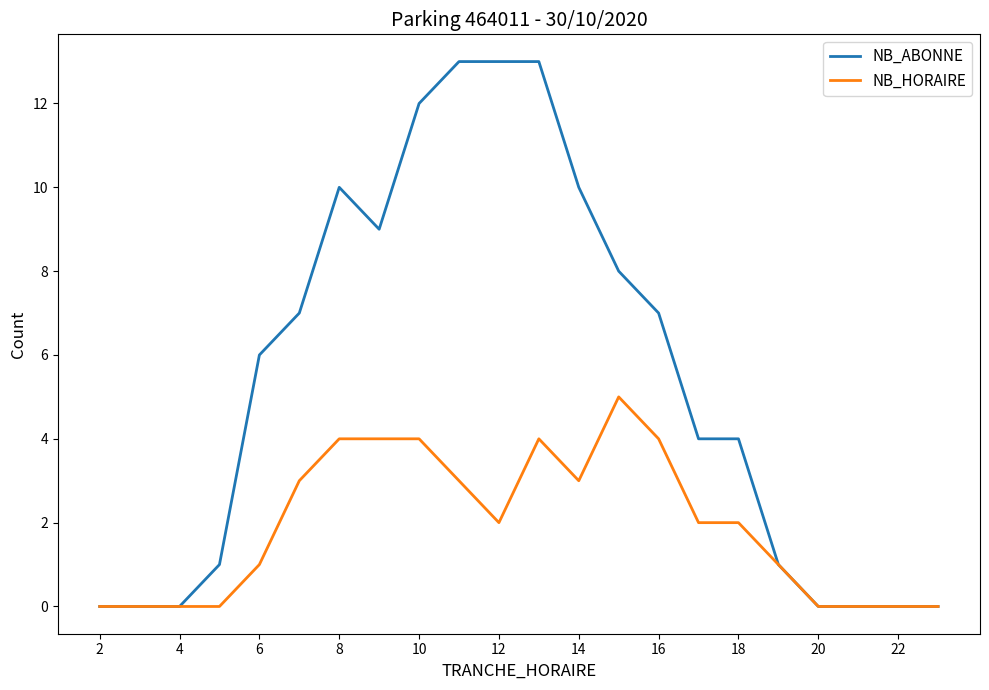

Which series has the widest spread of values?

NB_ABONNE